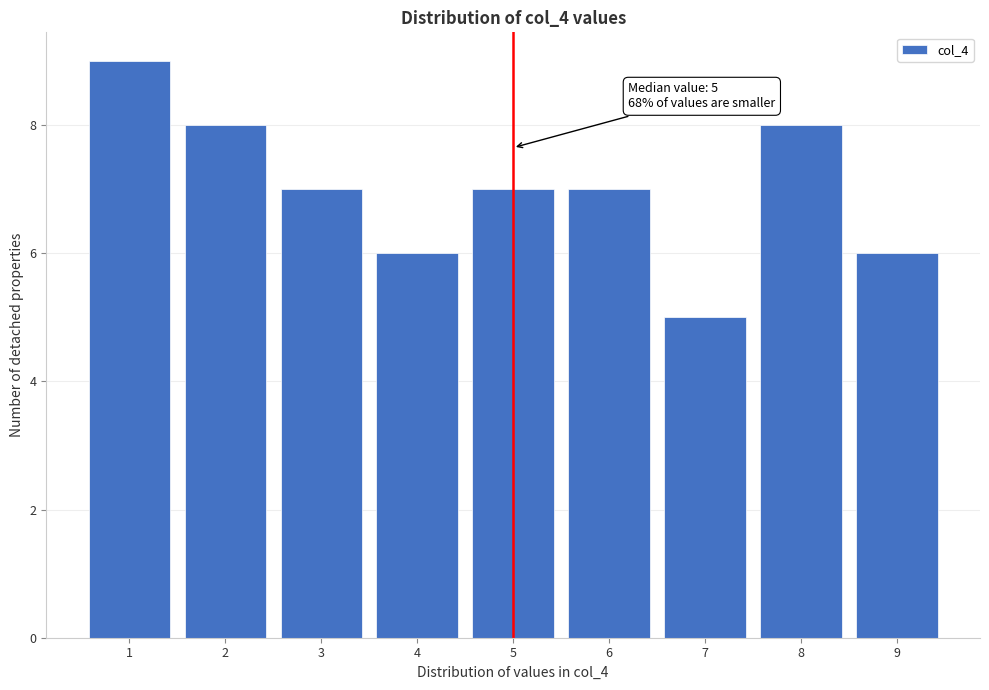

Which range on the x-axis has the tallest bar?

0.5 to 1.5